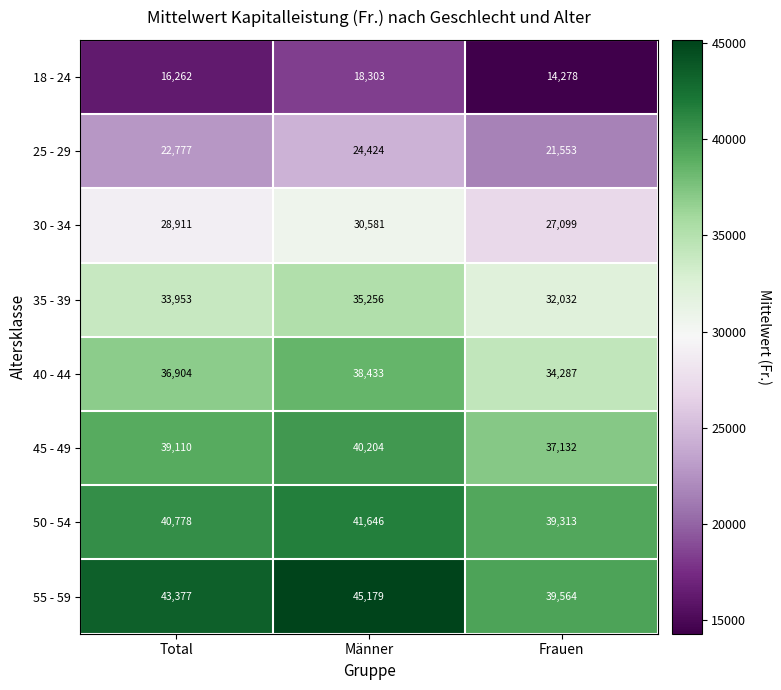

What is the minimum value for 45 - 49?

37132